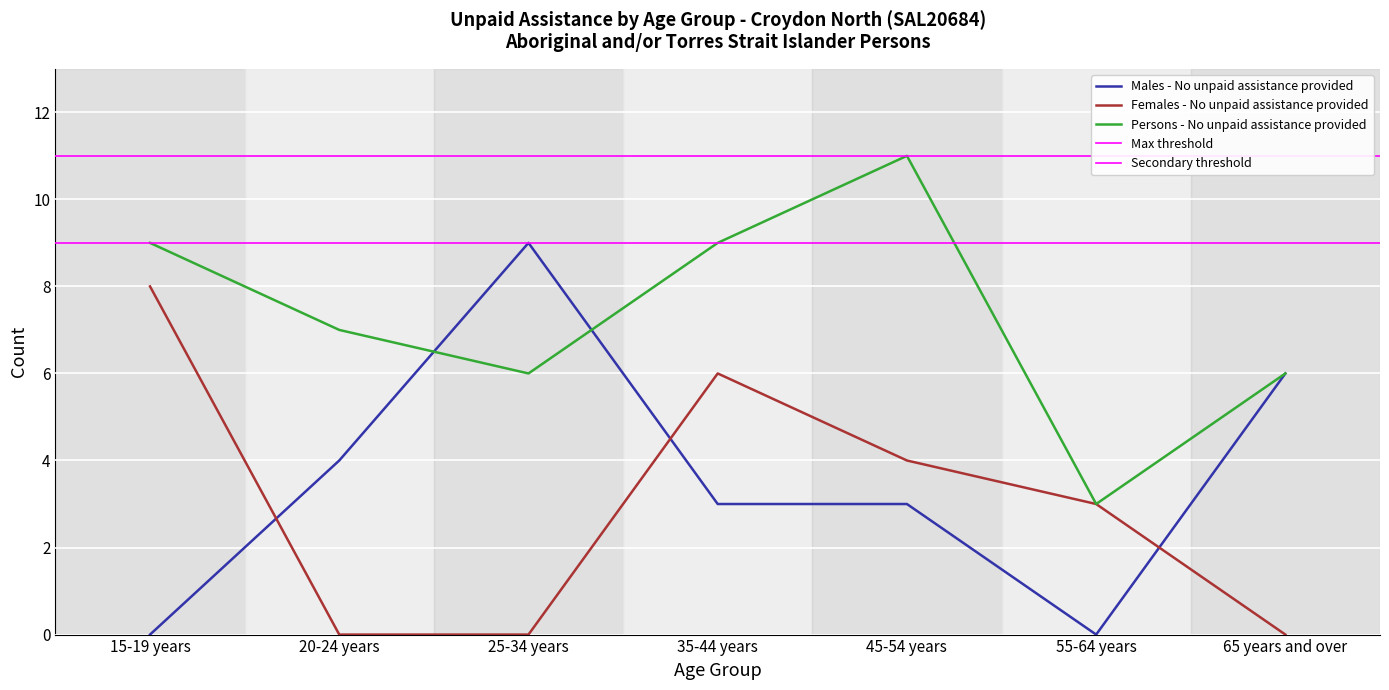

Between 55-64 years and 20-24 years, which is larger?

20-24 years